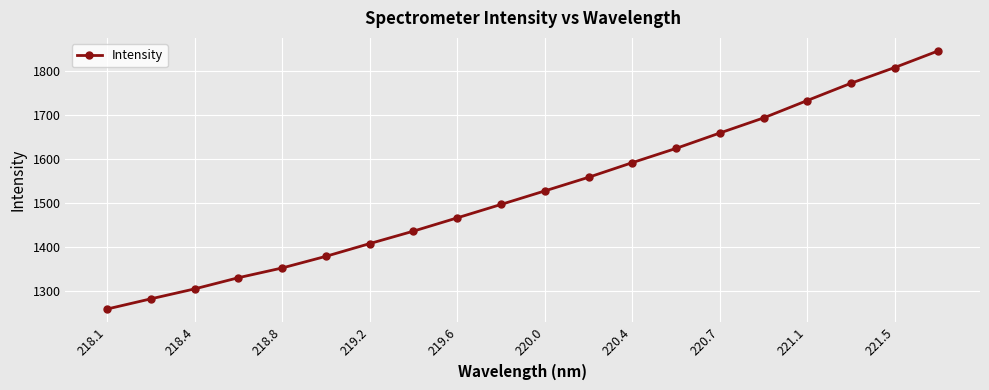

What is the average value?

1526.1